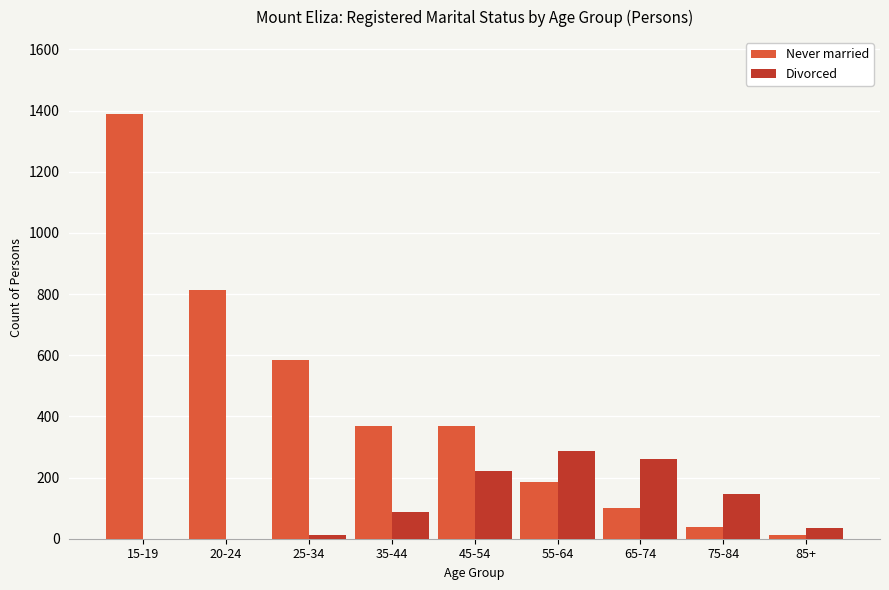

What are all the series names shown in the legend?

Never married, Divorced